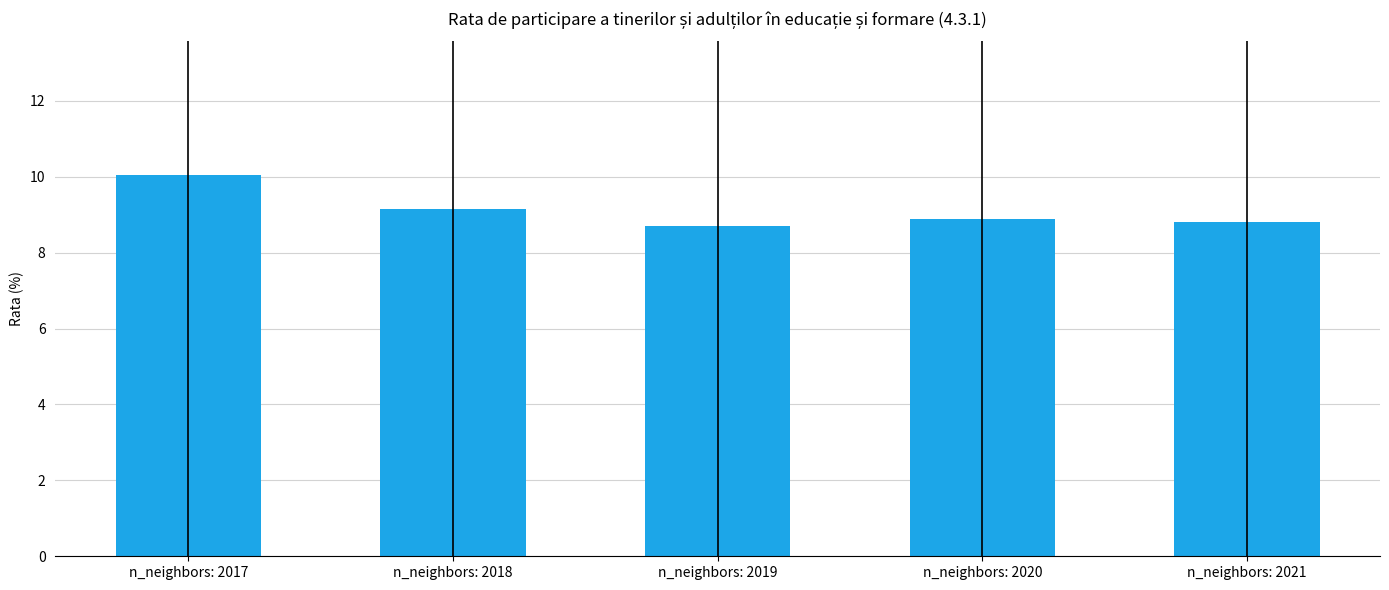

Read the value at n_neighbors: 2020.

8.9